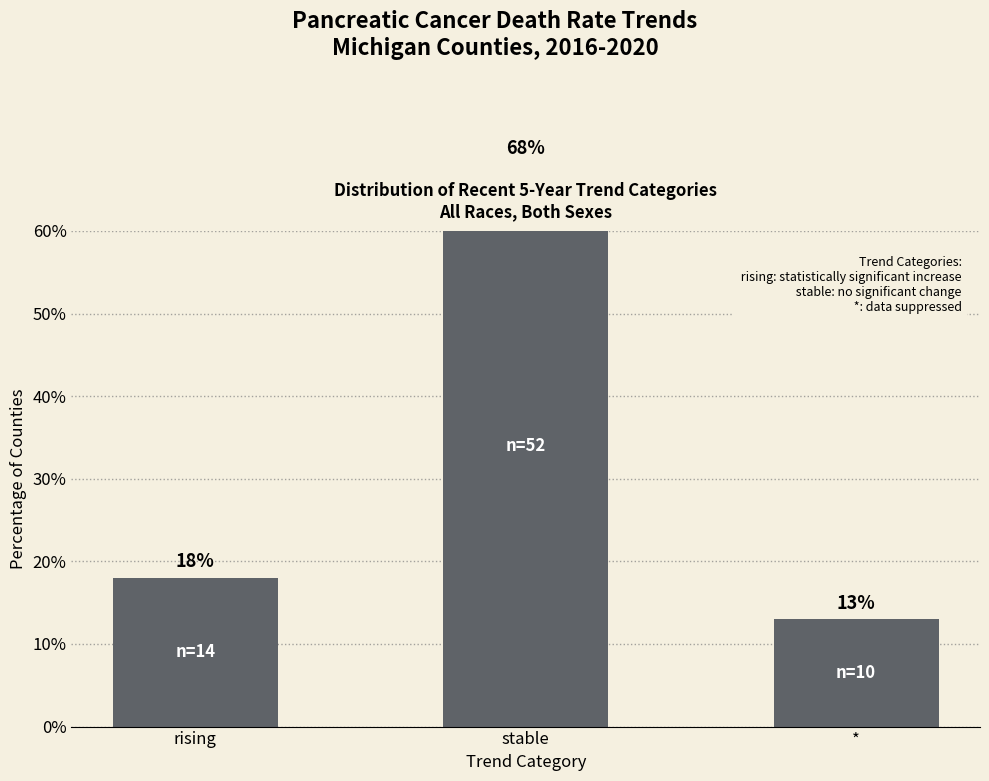

The value at stable is 89. True or false?

False